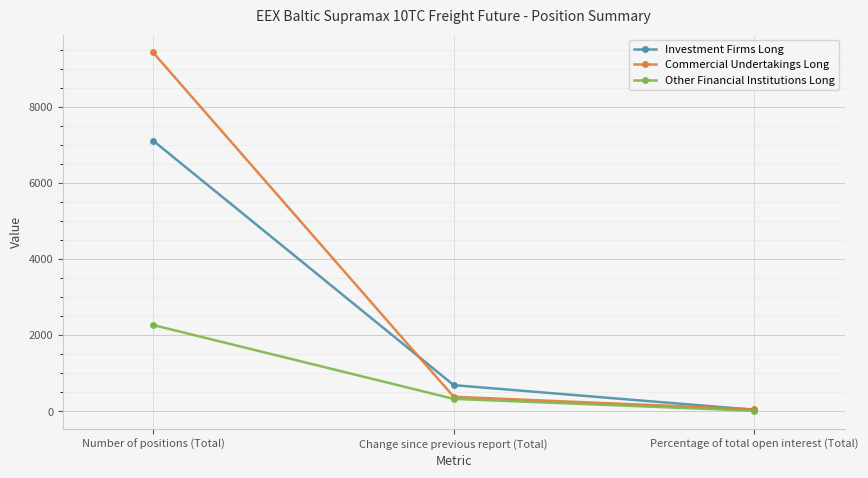

Reading left to right, list all the values displayed in this chart.

Investment Firms Long: 7111.0	686.0	37.8
Commercial Undertakings Long: 9427.2	380.1	50.1
Other Financial Institutions Long: 2265.0	325.0	12.1